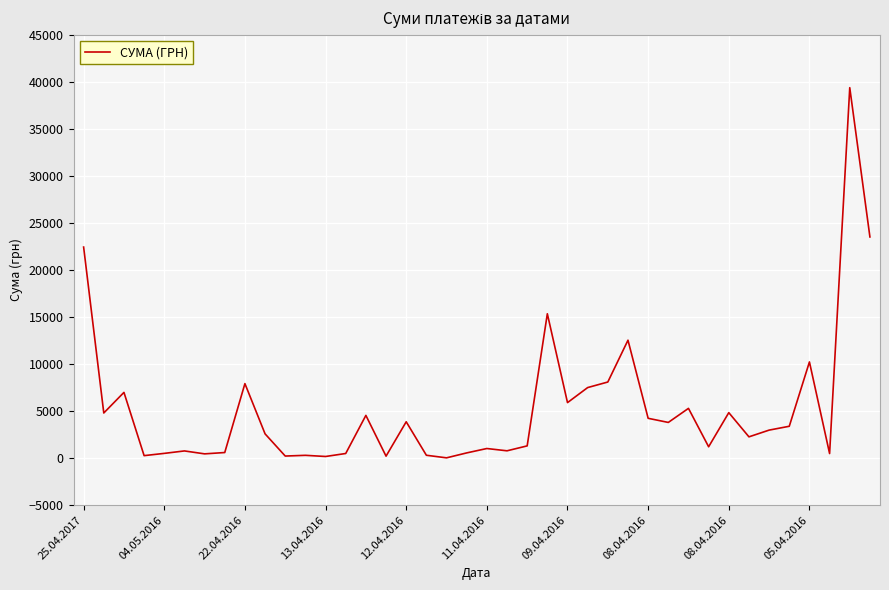

What is the maximum value shown in the chart?

39389.0